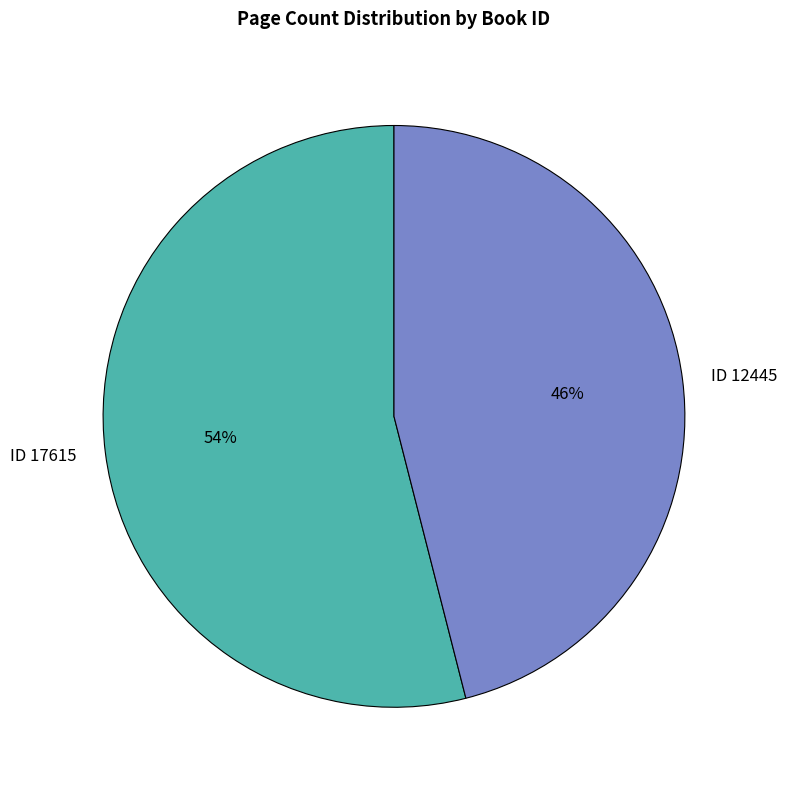

Which category accounts for the majority?

ID 17615